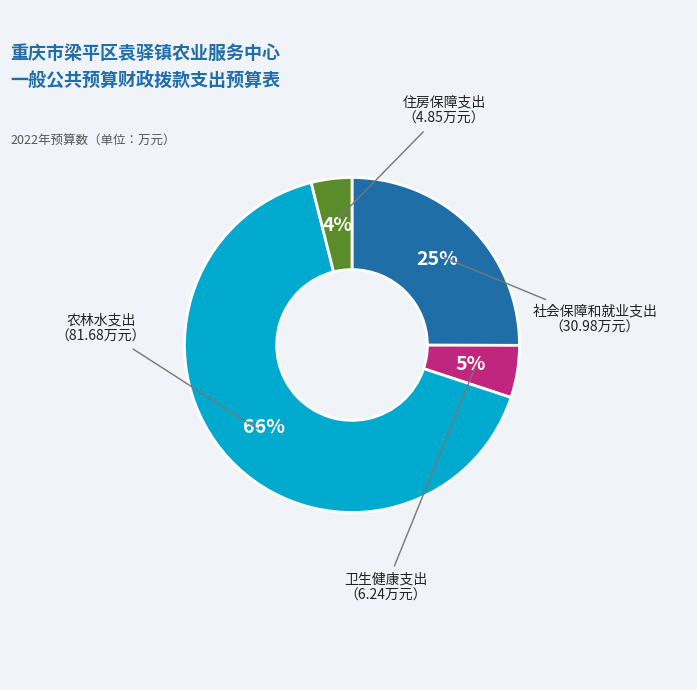

True or false: 卫生健康支出 accounts for 5% of the total.

True